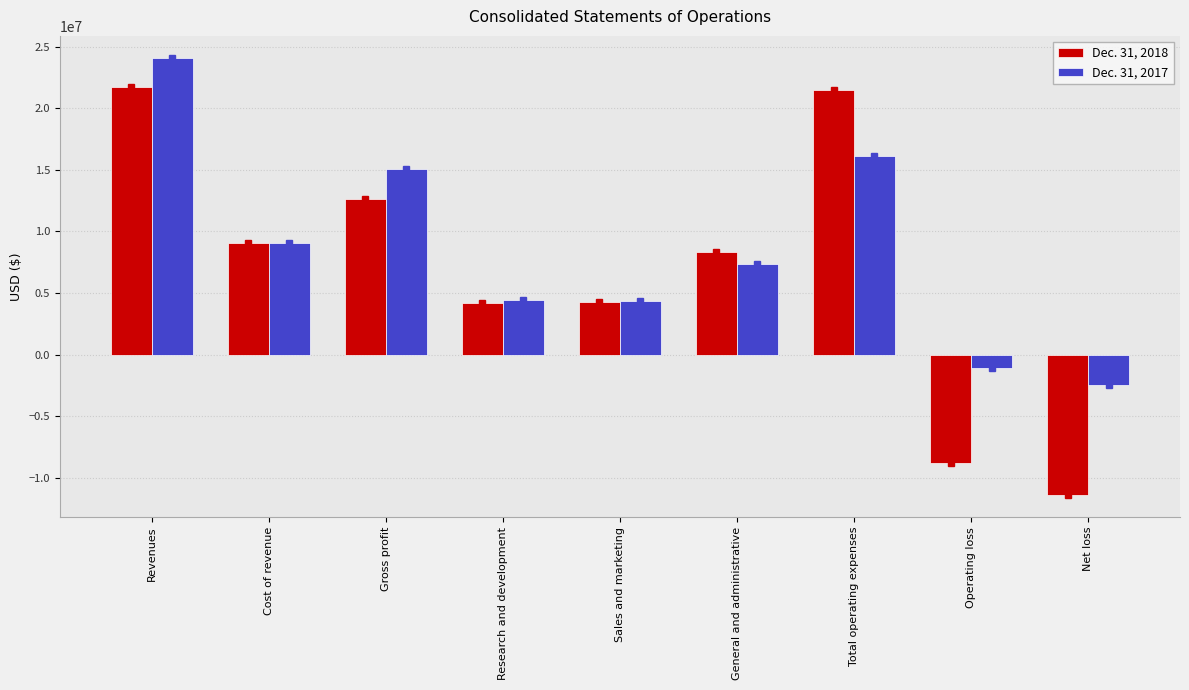

Is the value of Dec. 31, 2018 at Sales and marketing greater than the value of Dec. 31, 2017 at Gross profit?

No